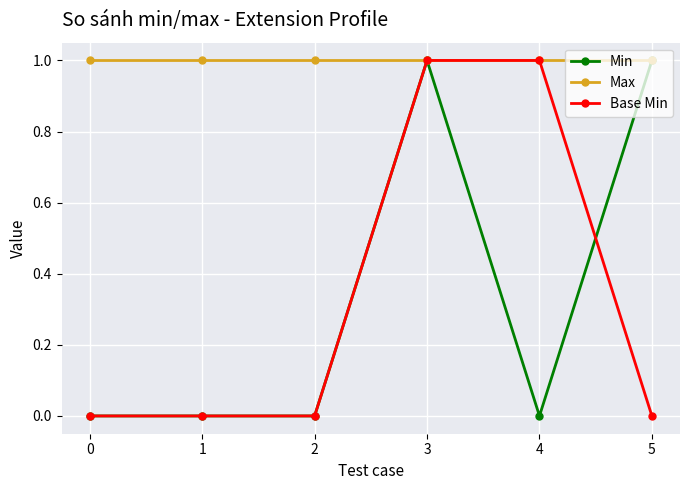

What are all the series names shown in the legend?

Min, Max, Base Min